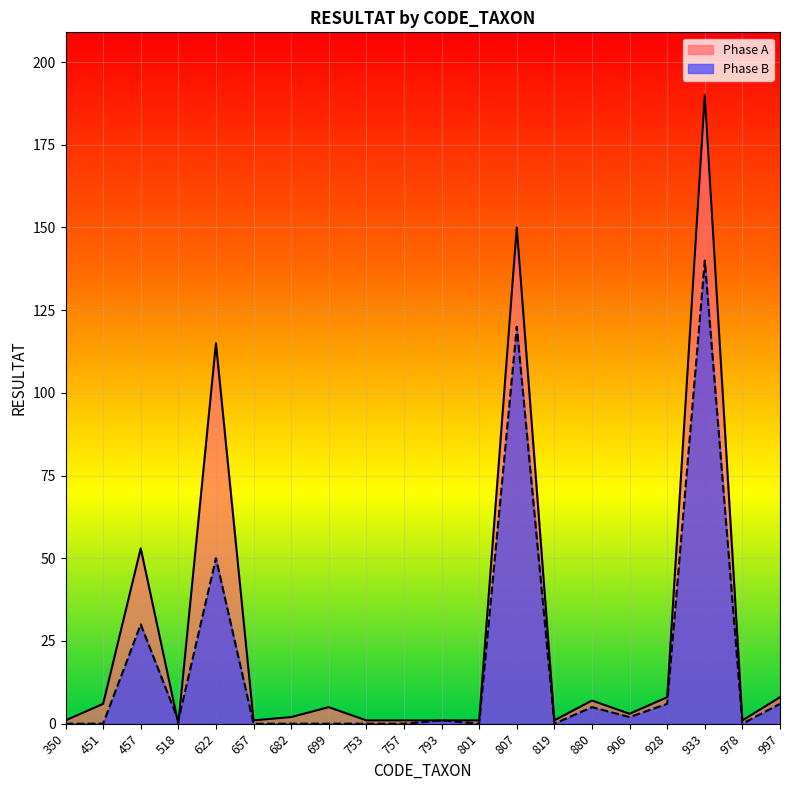

How many values in the Phase A series exceed 3?

9